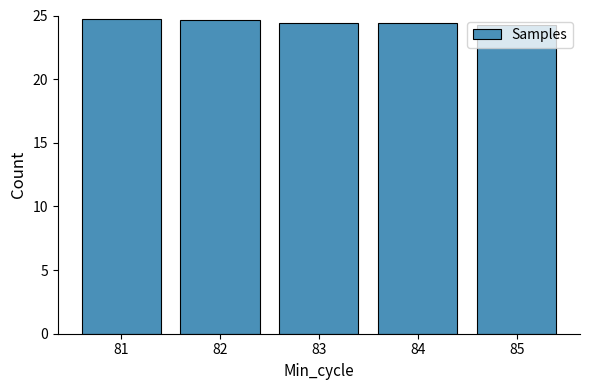

The chart shows a value of 2400467 at 85. True or false?

False